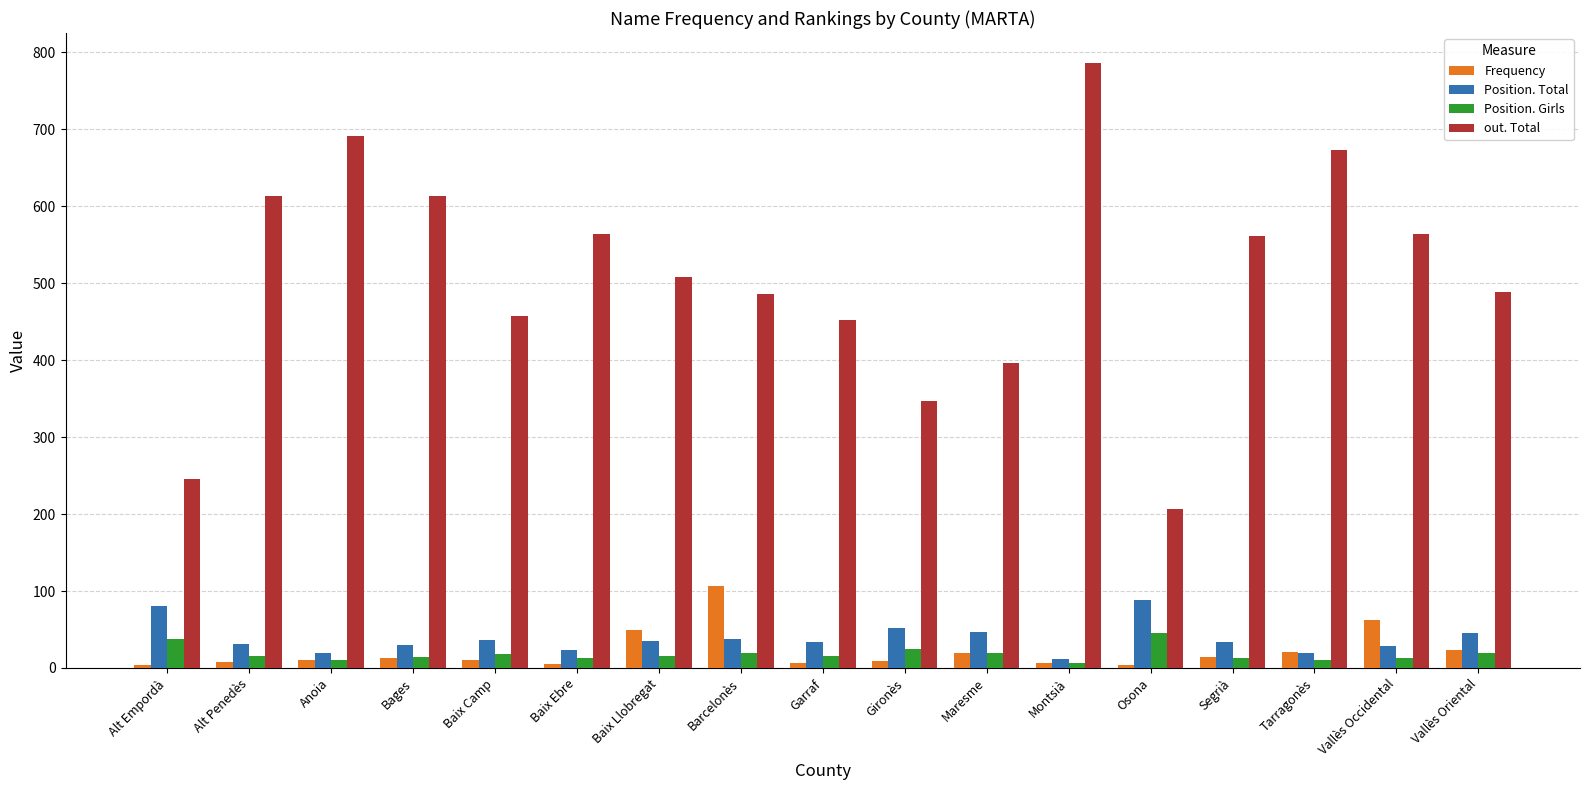

Are the bars horizontal?

No